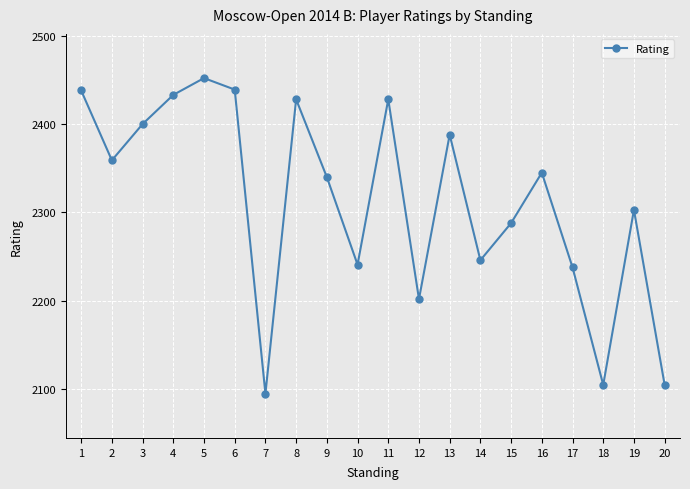

Where is the first local maximum?

5